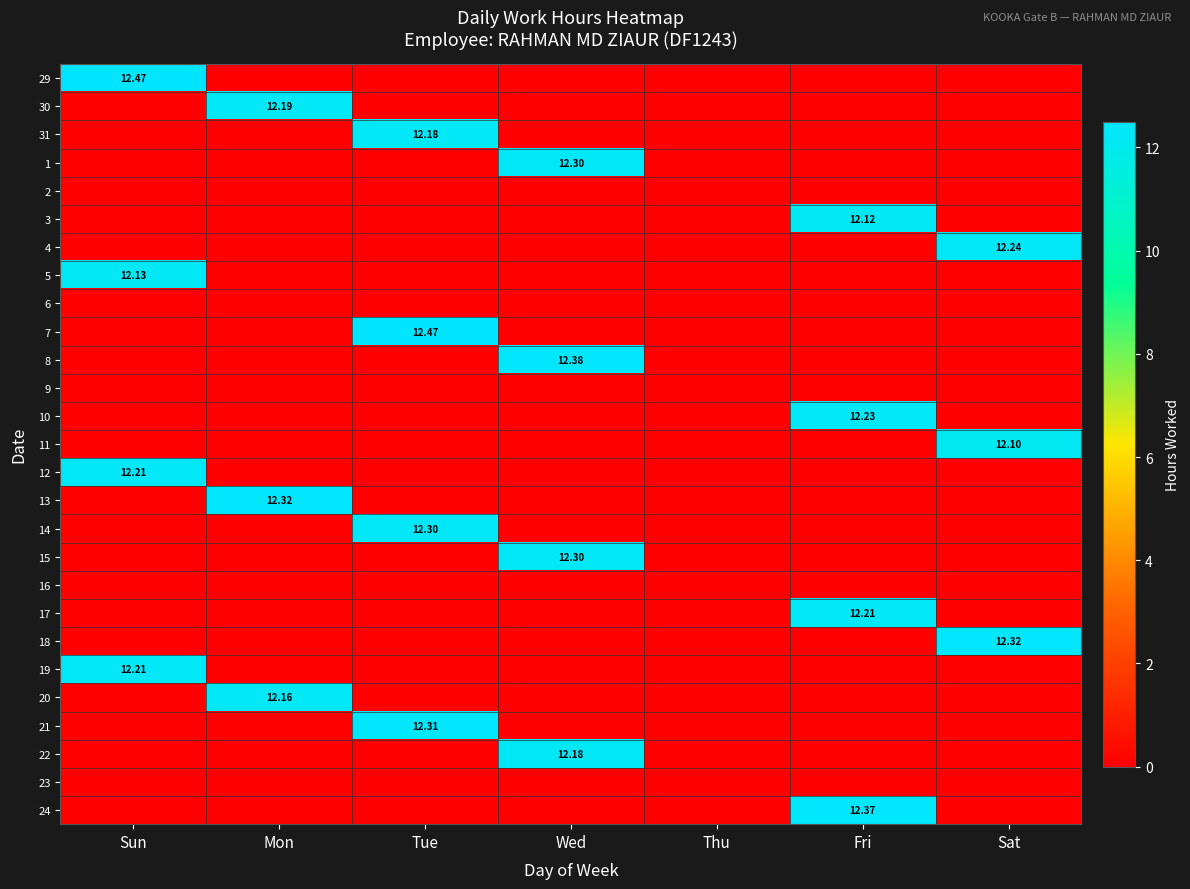

Count the number of data series in this chart.

27